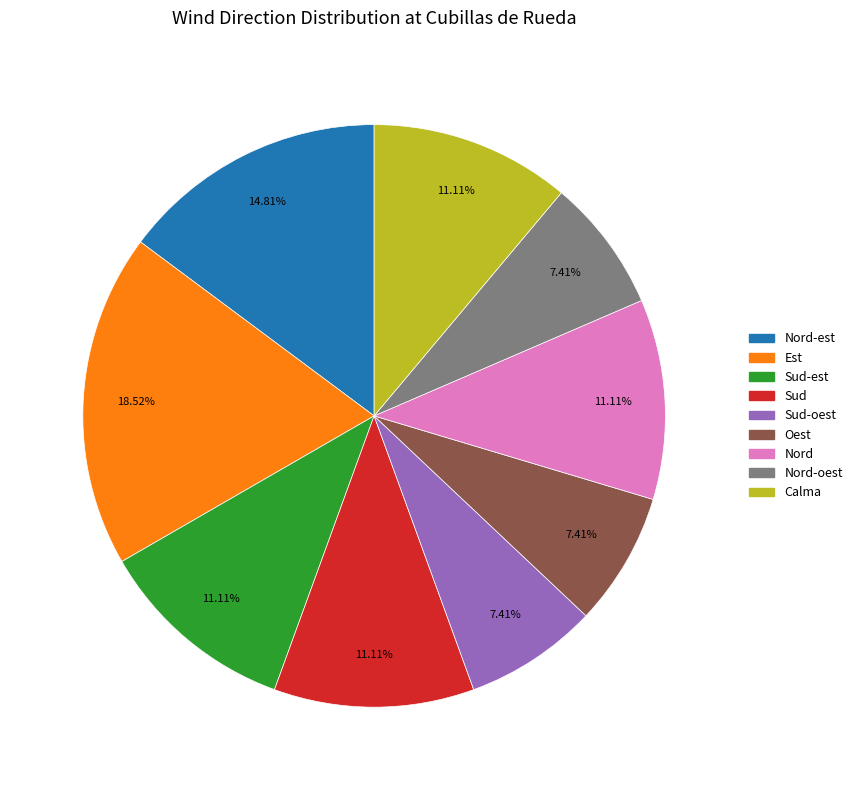

Is there any slice that represents more than half of the pie?

No